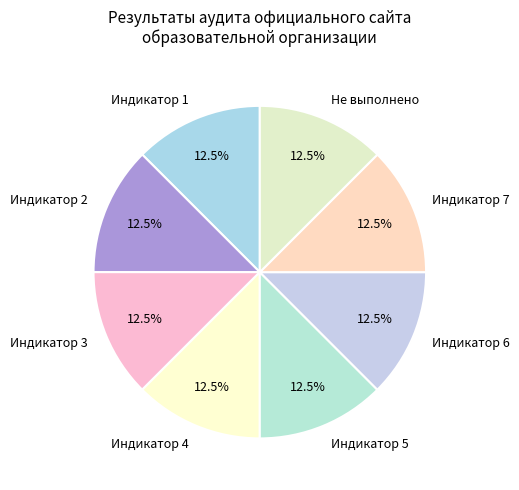

How much of the chart is everything except Не выполнено?

87.5%